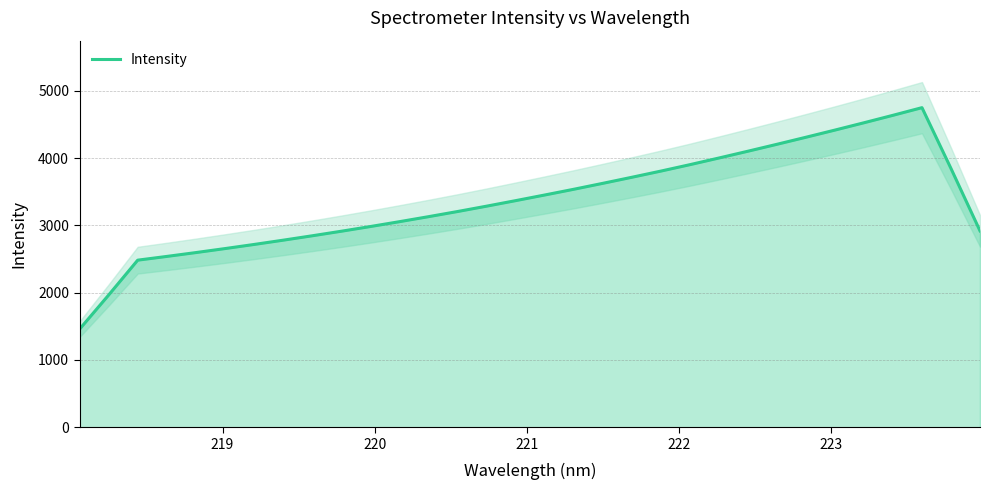

How many points are higher than both their immediate neighbors (excluding endpoints)?

1